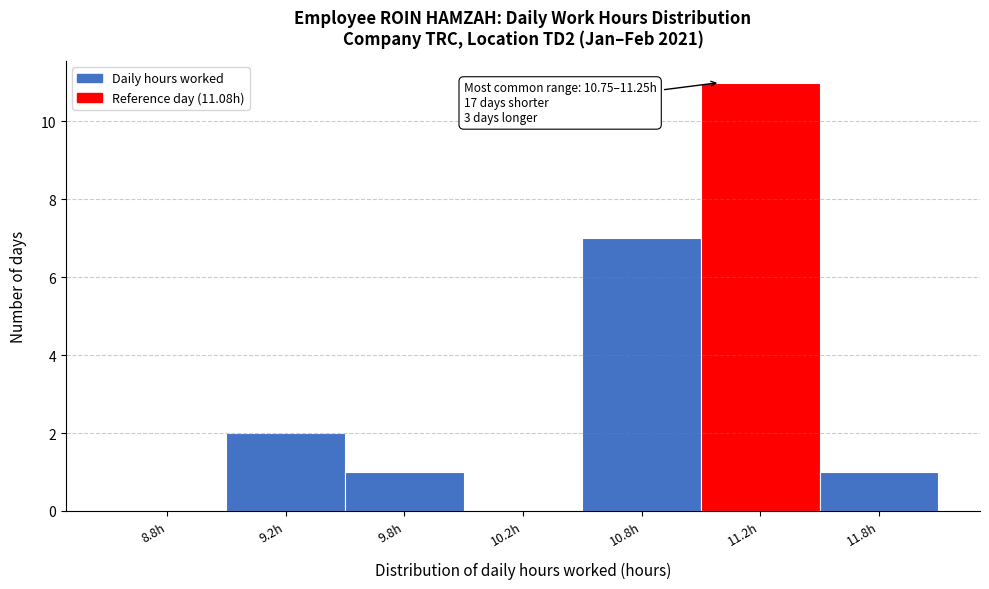

Reading left to right, transcribe all the data shown in this chart.

8.8h=0	9.2h=2	9.8h=1	10.2h=0	10.8h=7	11.2h=11	11.8h=1